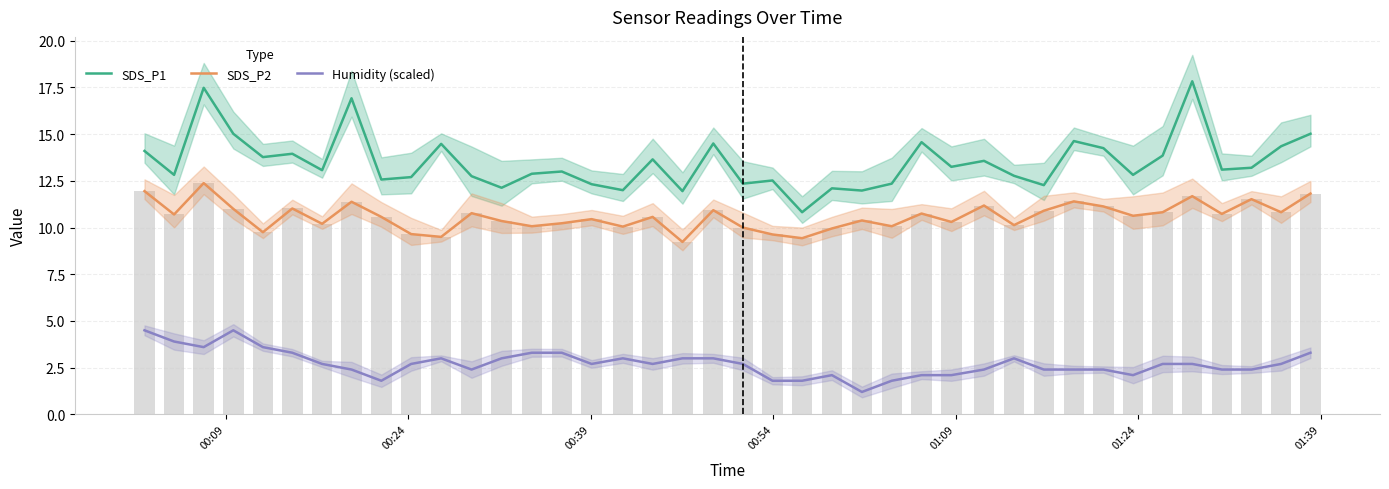

How many values in the SDS_P2 series are below 10?

7